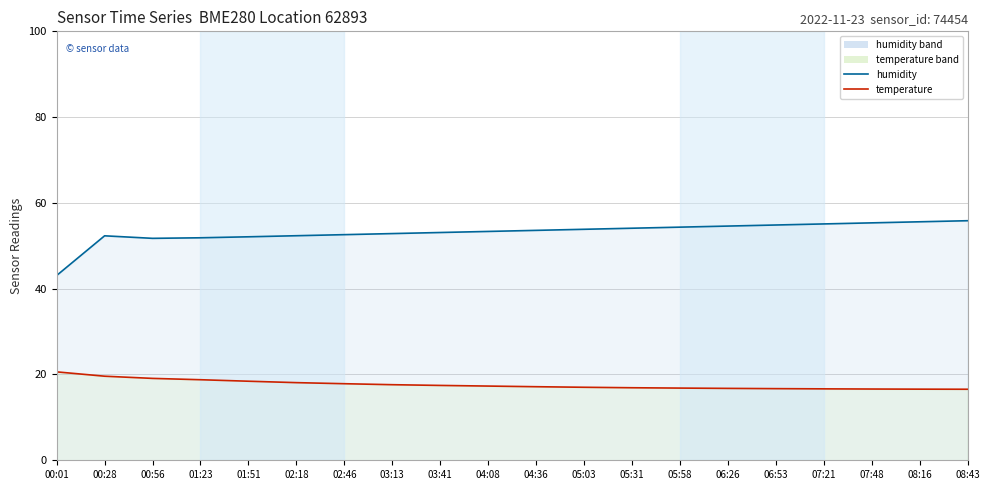

True or false: humidity (line) has a value of 77.1 at 06:53.

False